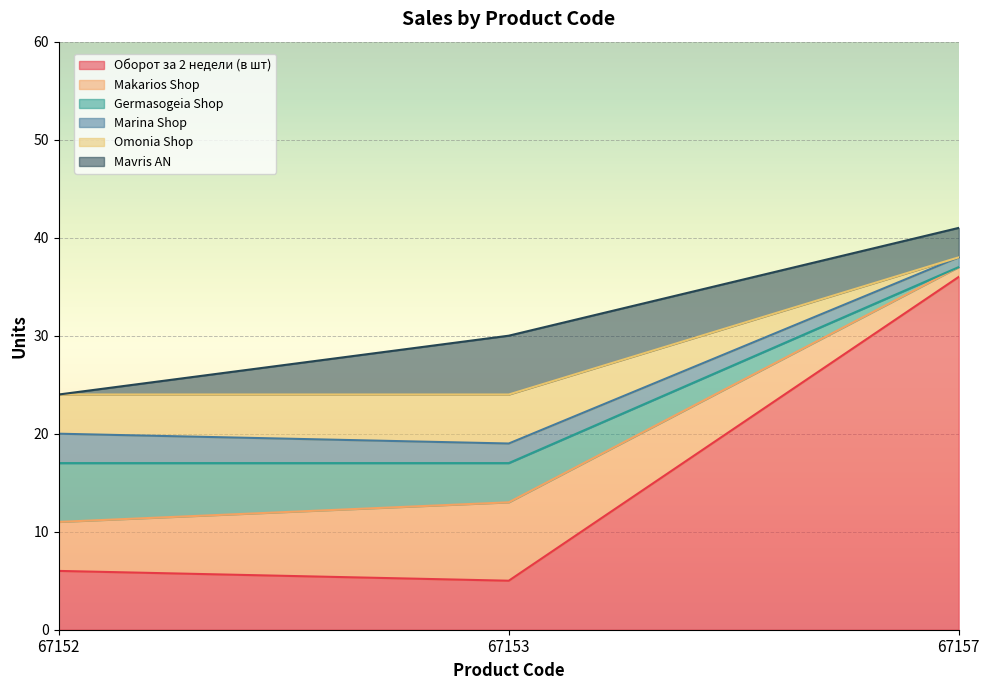

How many lines are shown in the chart?

6